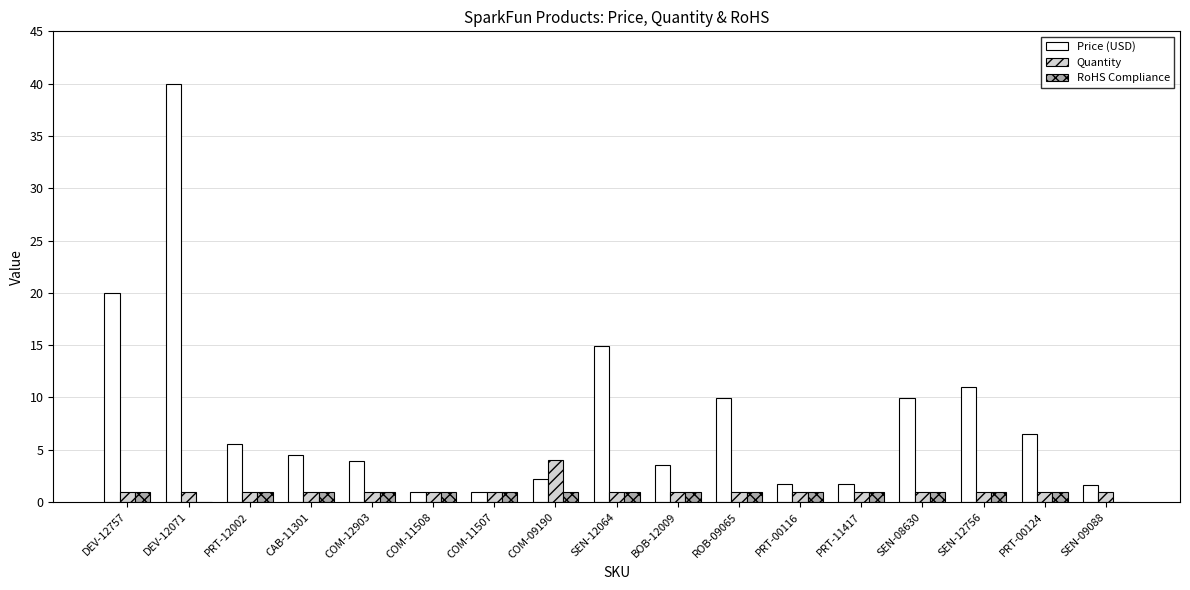

At which label does Price (USD) reach its peak?

DEV-12071